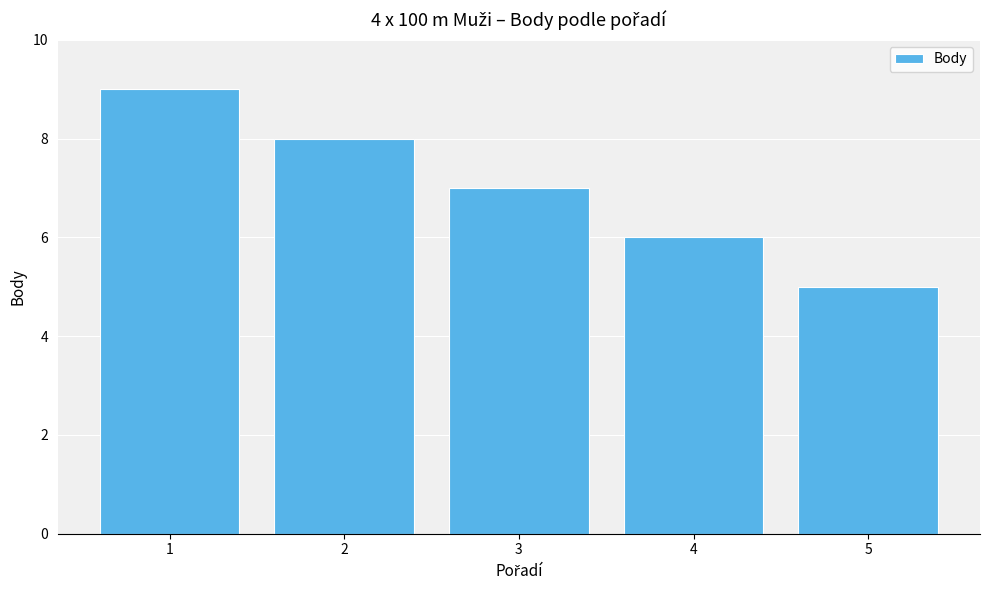

Is it true that the value at 1 is 15?

False